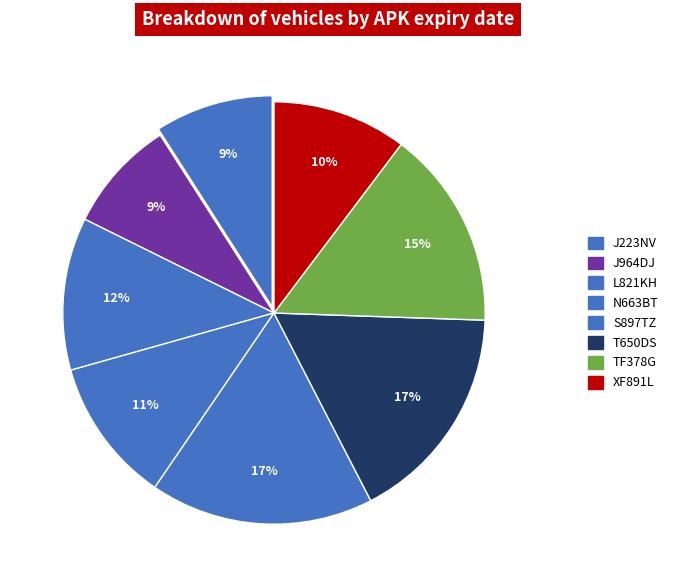

How many slices are in this pie chart?

8